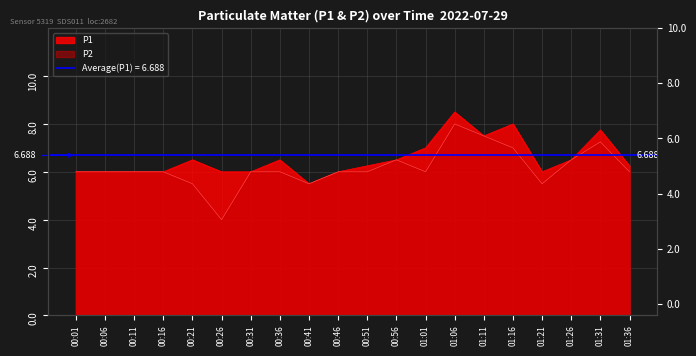

At which label does P1 first exceed 6?

00:21